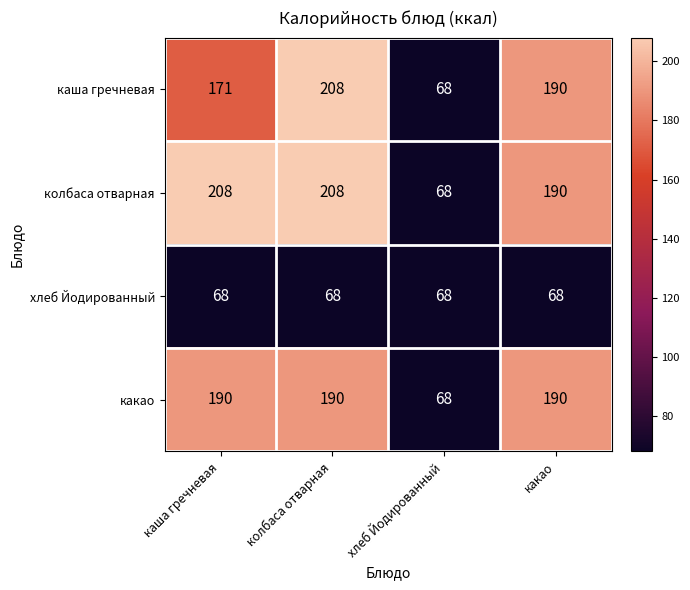

The хлеб Йодированный series shows 94 at какао. True or false?

False